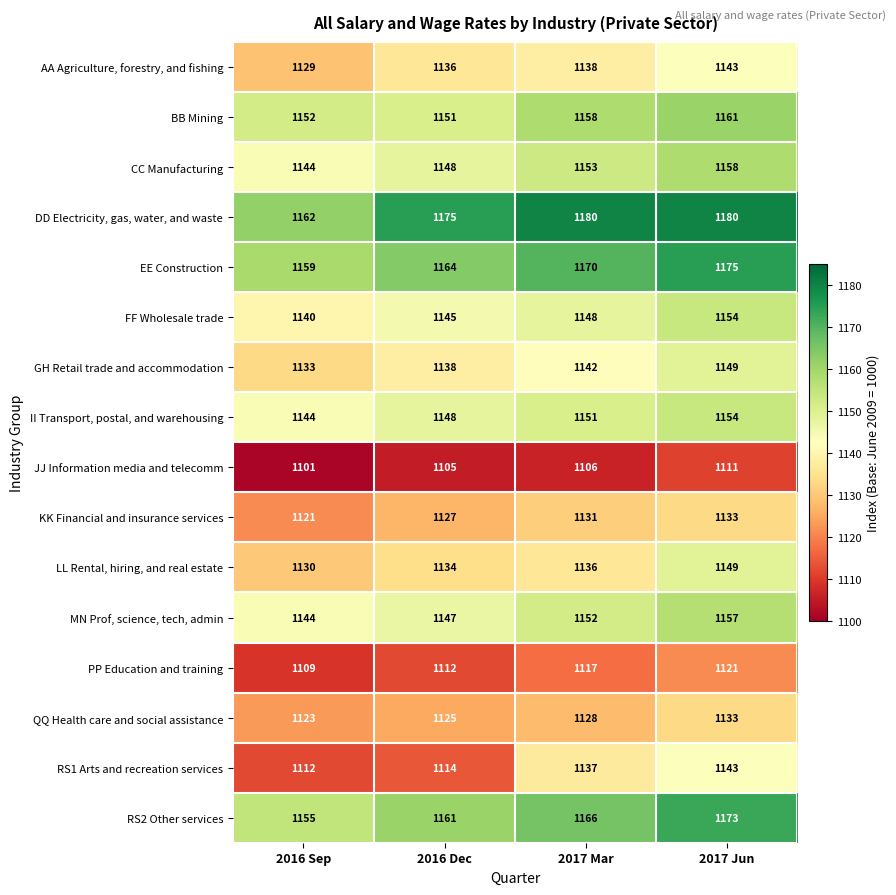

Which series changed the most between 2016 Sep and 2017 Mar?

RS1 Arts and recreation services